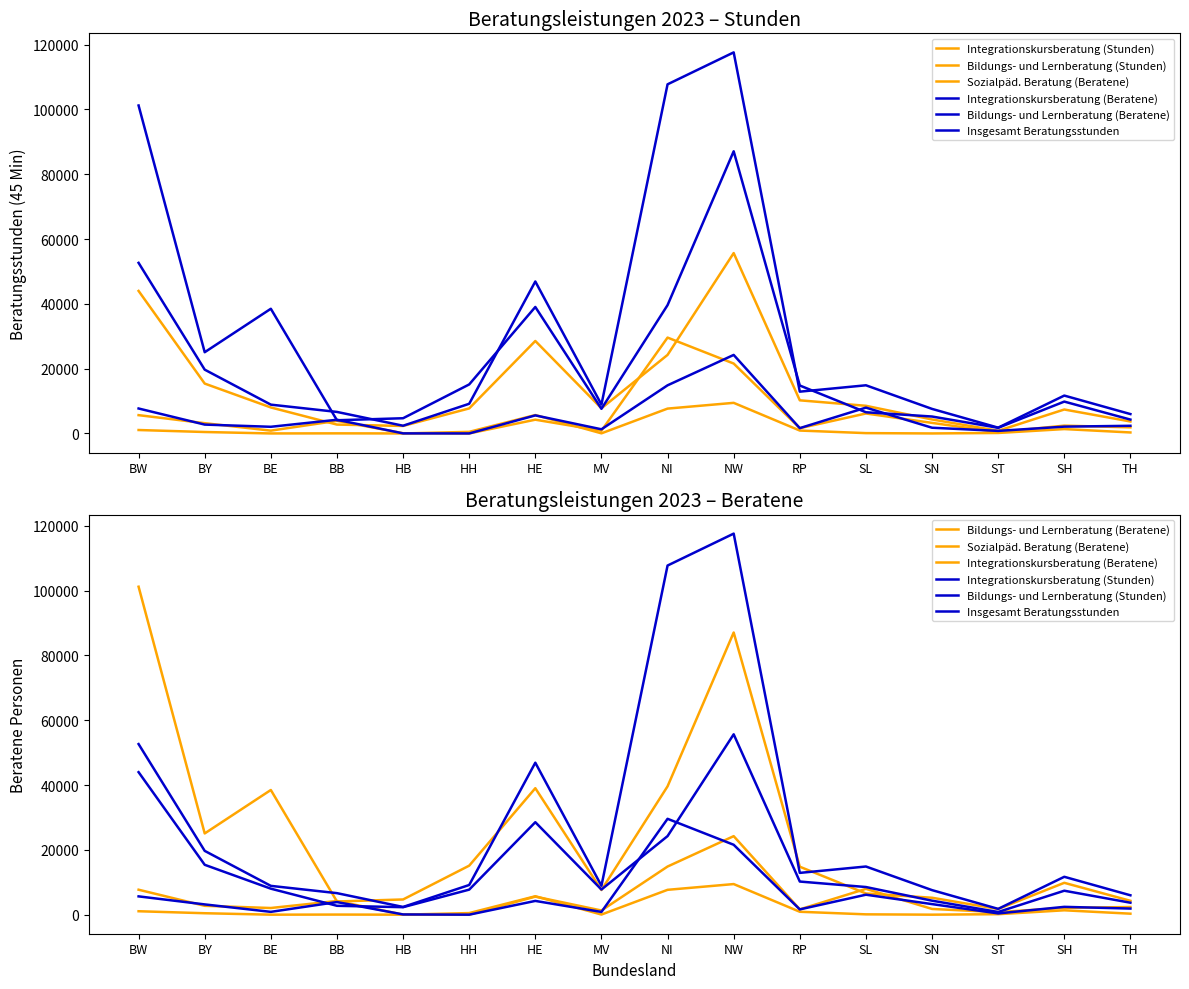

Which series has the widest spread of values?

Insgesamt Beratungsstunden